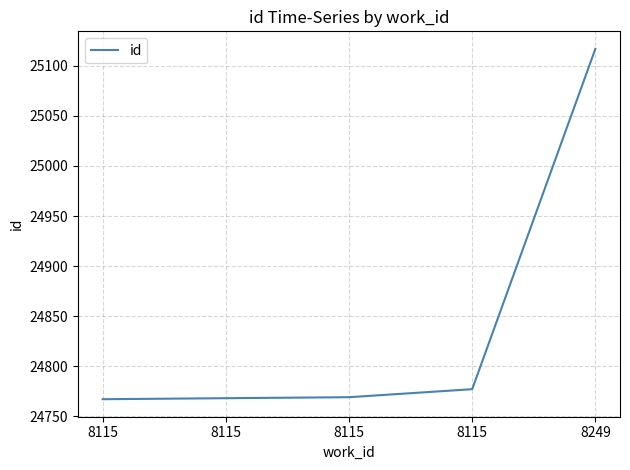

What is the change in value from 8115 to 8115?

+2